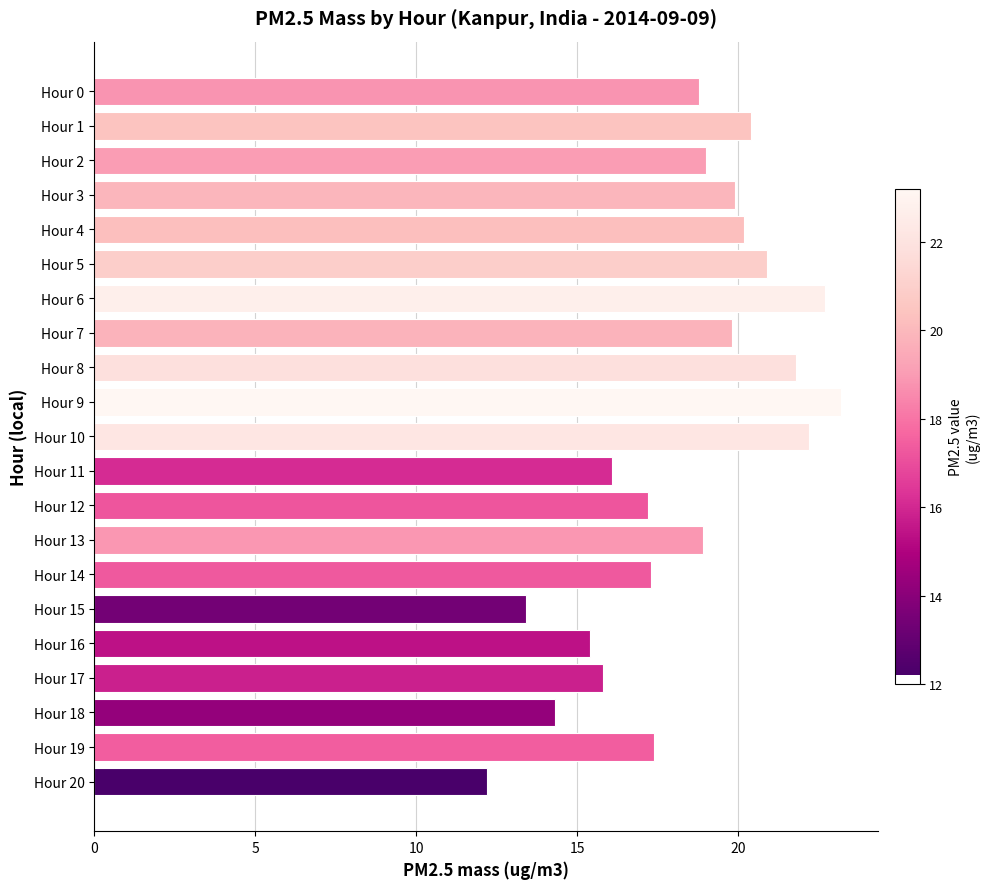

The value at Hour 14 is 25.5. True or false?

False